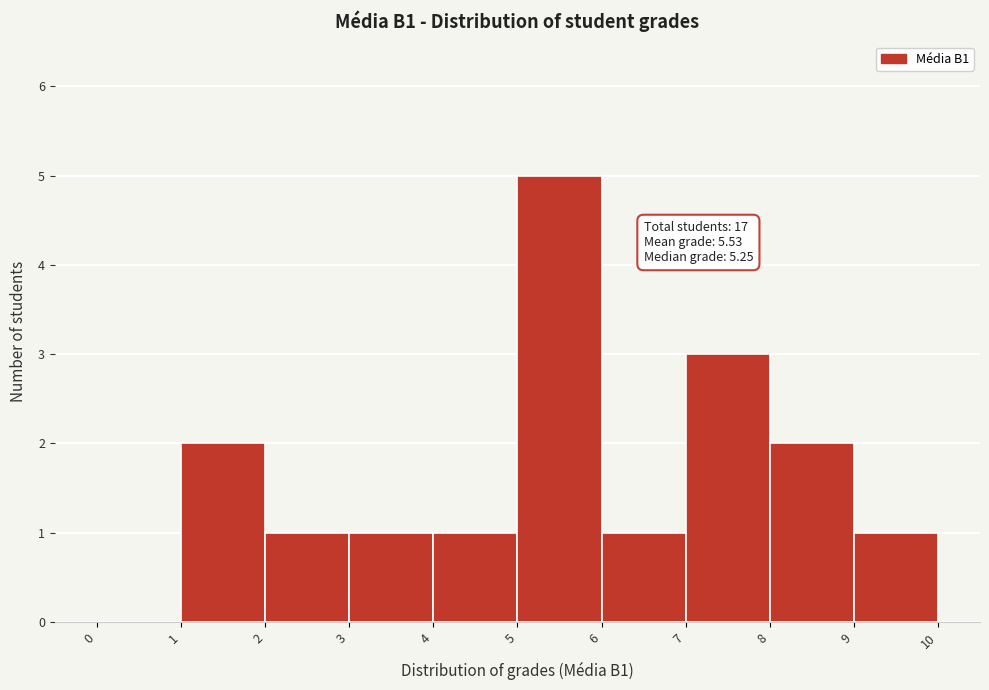

Which range on the x-axis has the tallest bar?

5 to 6